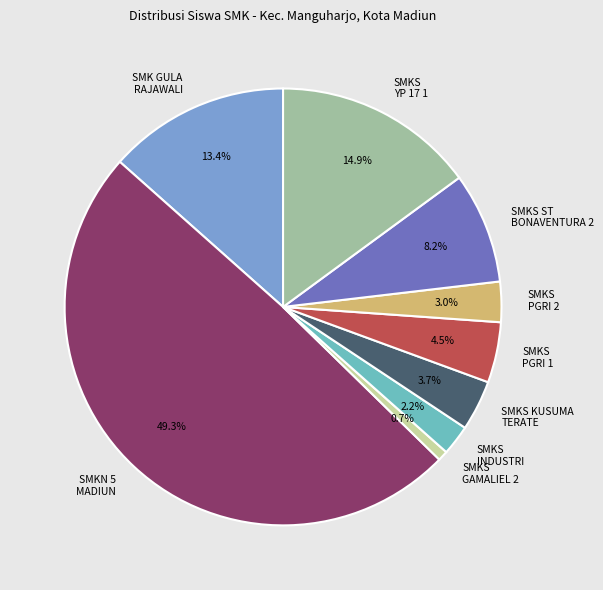

What is the total percentage of SMKS KUSUMA TERATE and SMKS ST BONAVENTURA 2?

11.9%